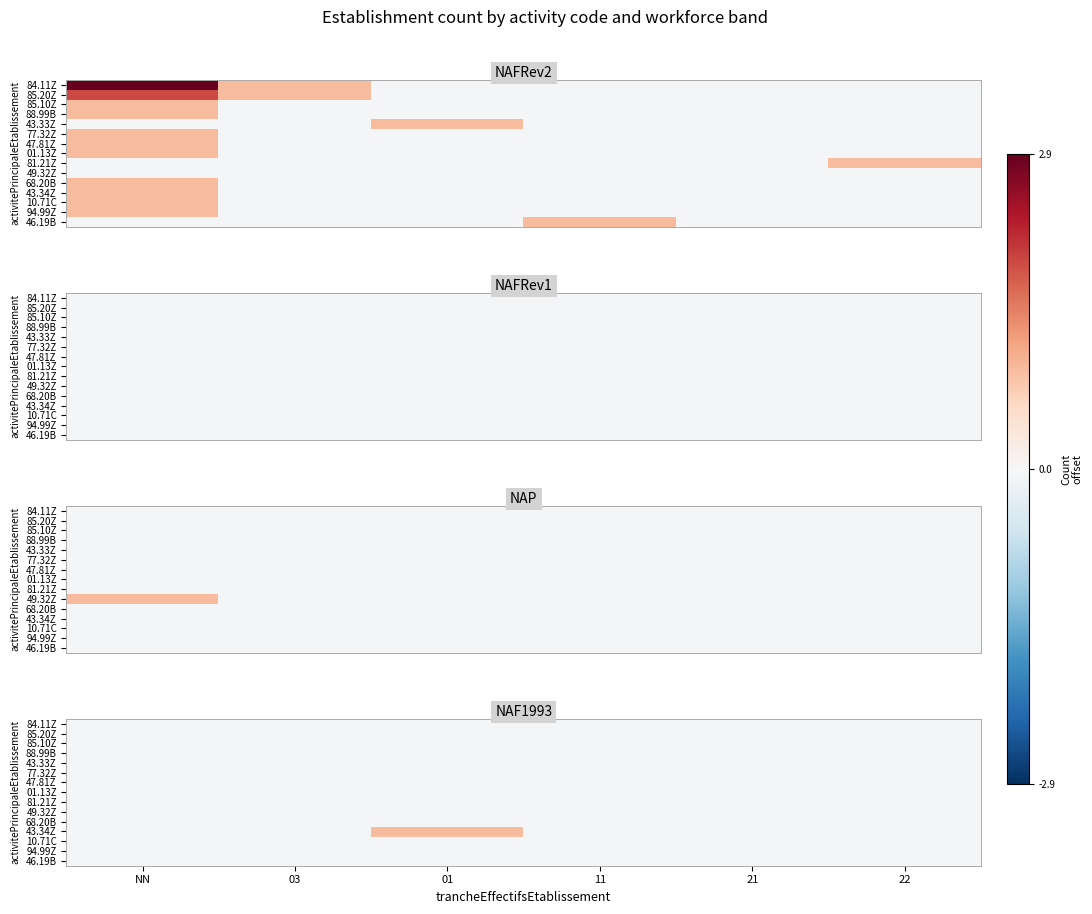

The 77.32Z series shows -0.0 at 01. True or false?

False